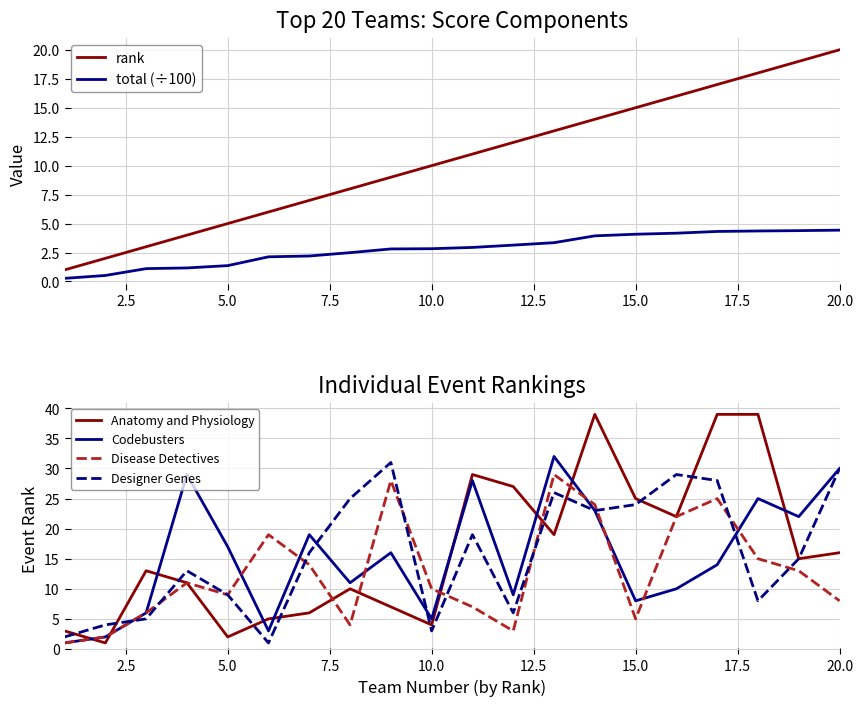

True or false: Codebusters has a value of 2 at 10.0.

False